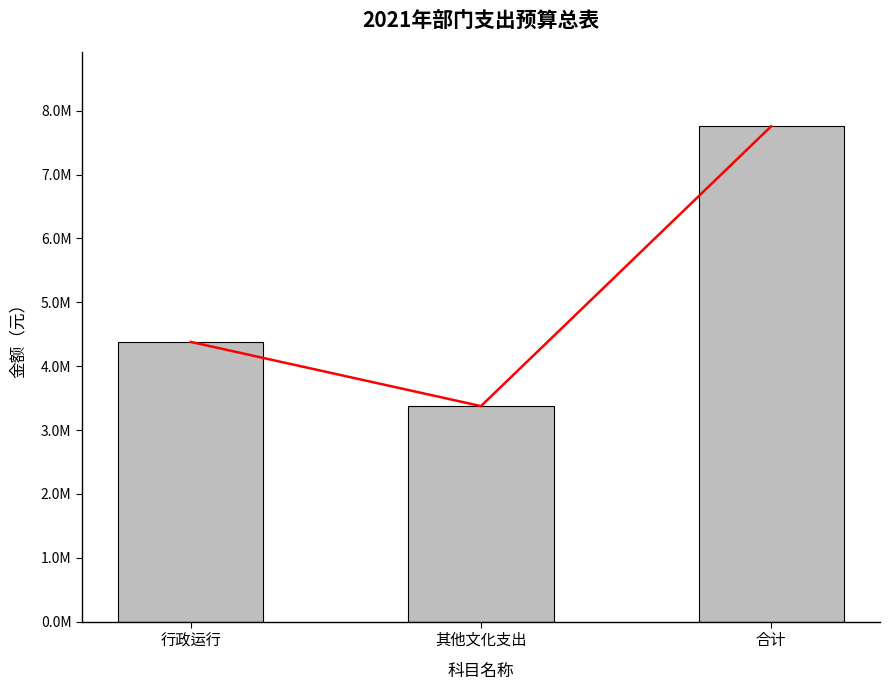

Rank the categories by value from lowest to highest.

其他文化支出, 行政运行, 合计